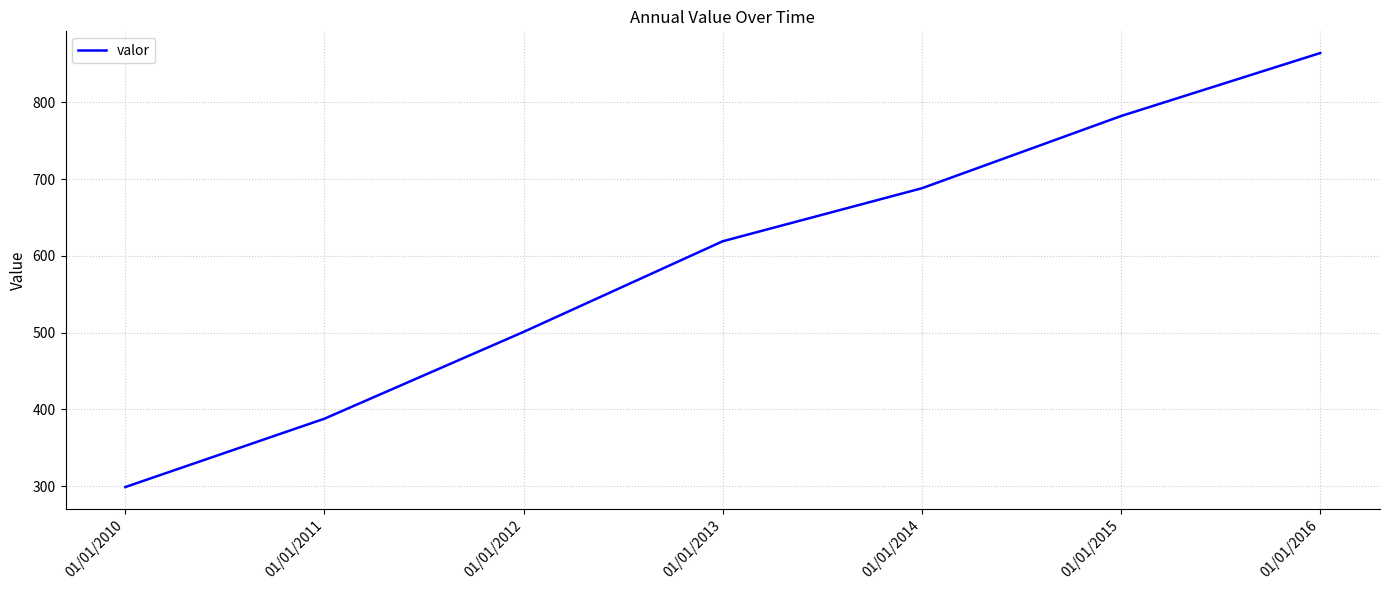

The value at 01/01/2011 is 606. True or false?

False